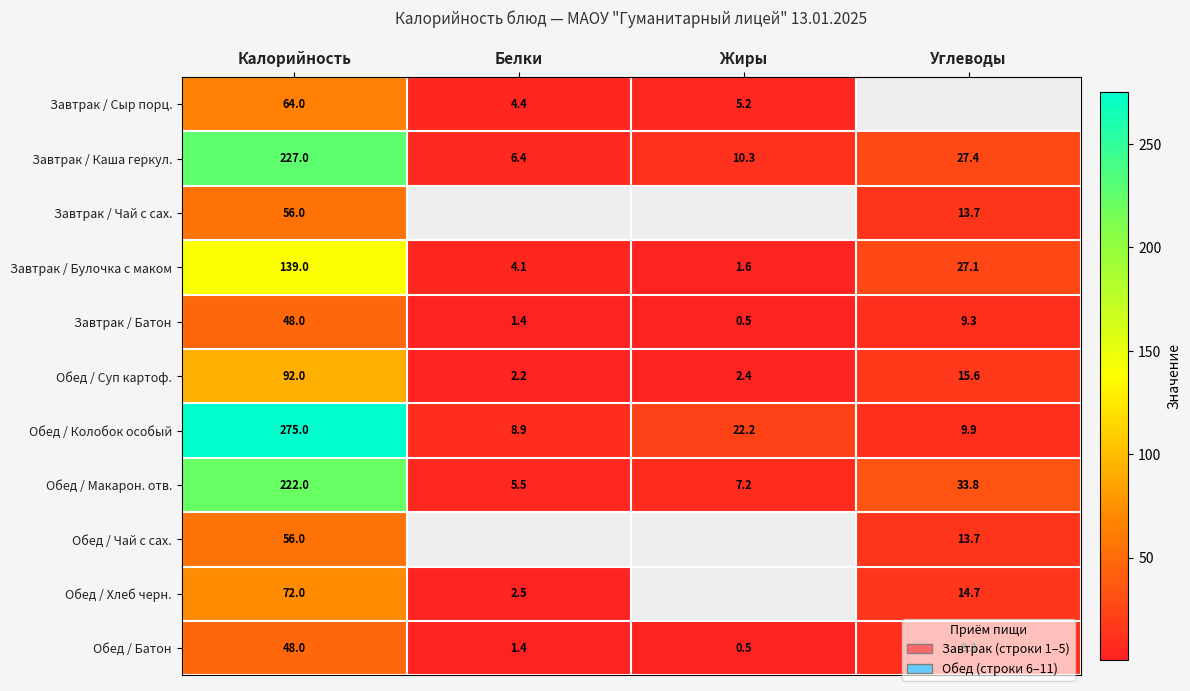

The value of Обед / Батон at Углеводы is 9.3. True or false?

True